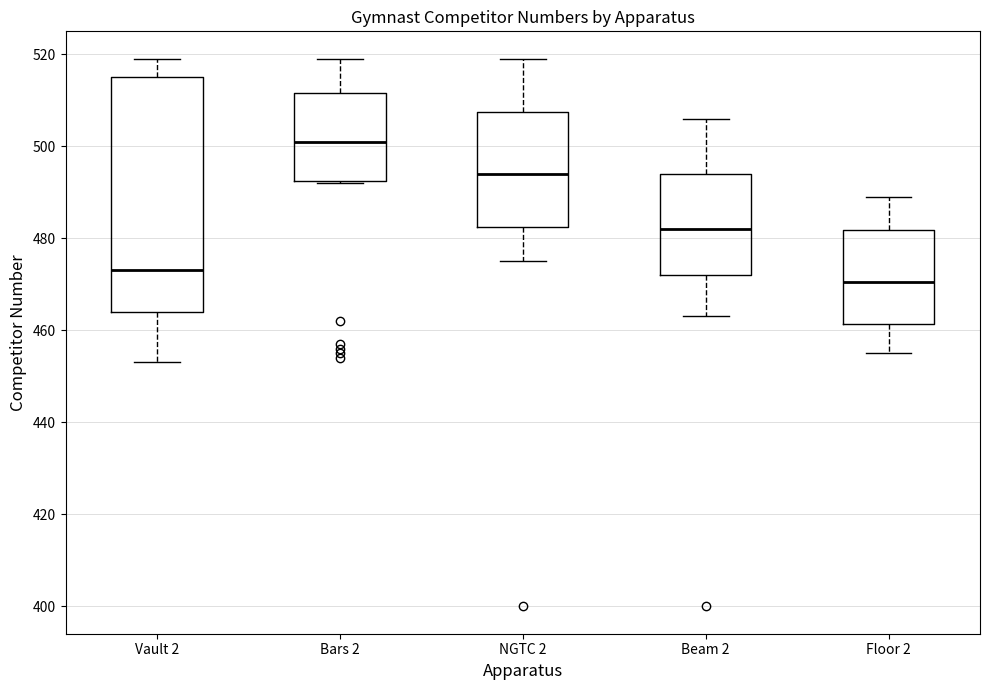

Reading left to right, transcribe this box plot: for each box, give where its median line is, the range the box spans, and where its two whiskers end, as read against the y-axis. The values are not printed on the chart, so give them approximately, as read against the axis.

Vault 2: median 474, box 464 to 516, whiskers 454 to 520
Bars 2: median 502, box 492 to 512, whiskers 492 to 520
NGTC 2: median 494, box 482 to 508, whiskers 476 to 520
Beam 2: median 482, box 472 to 494, whiskers 464 to 506
Floor 2: median 470, box 462 to 482, whiskers 456 to 490